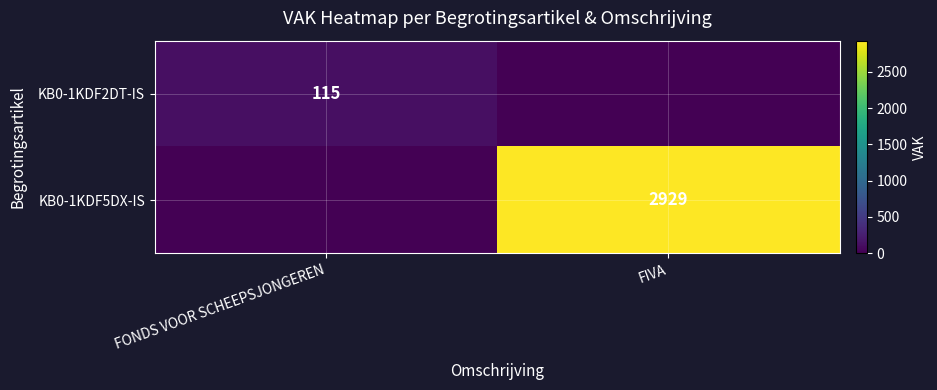

True or false: KB0-1KDF2DT-IS has a value of 71 at FONDS VOOR SCHEEPSJONGEREN.

False